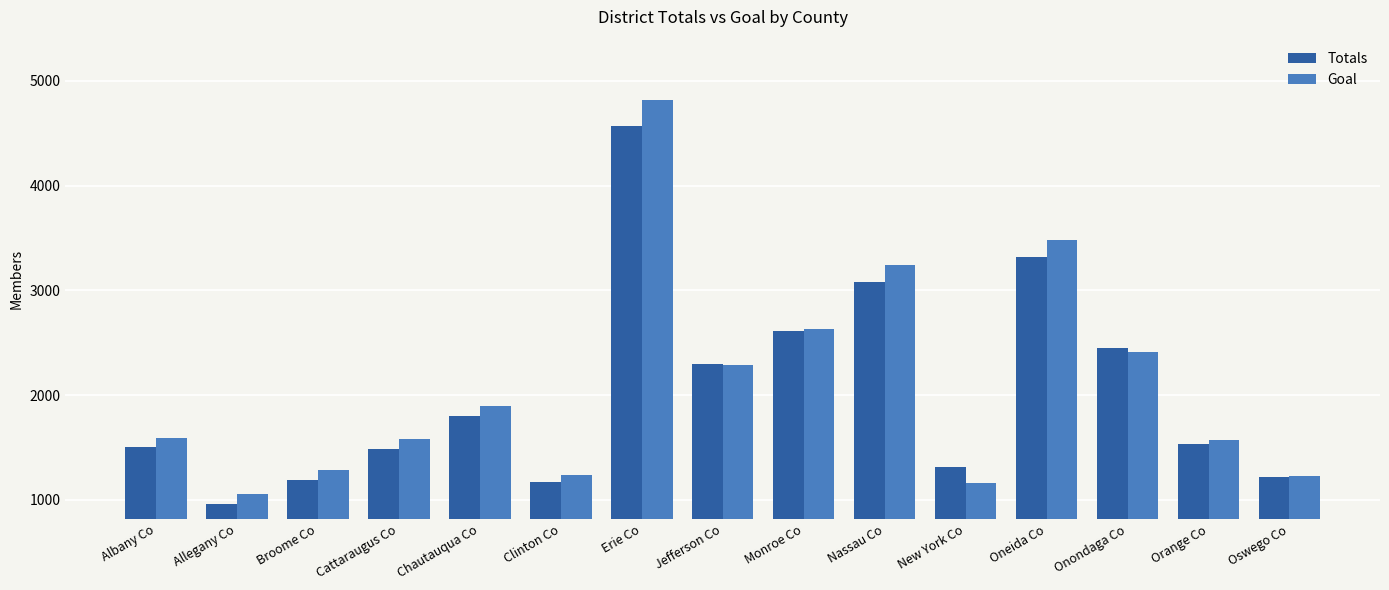

Where is Totals nearest to the value 2763?

Monroe Co